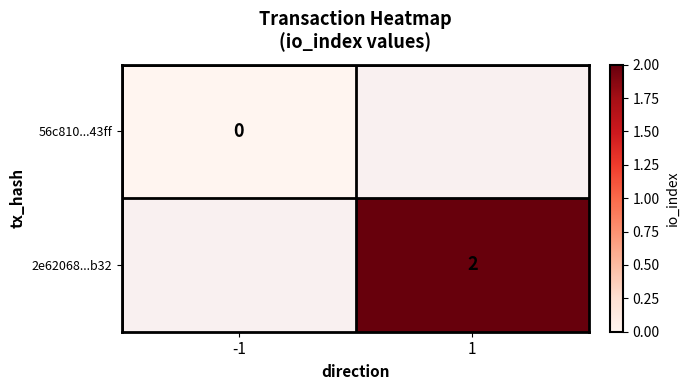

How many data points does each series have?

2